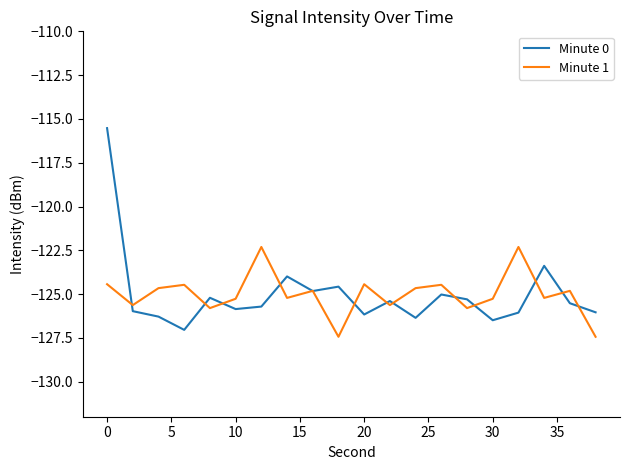

Rank the series by their maximum value, from lowest to highest.

Minute 1, Minute 0